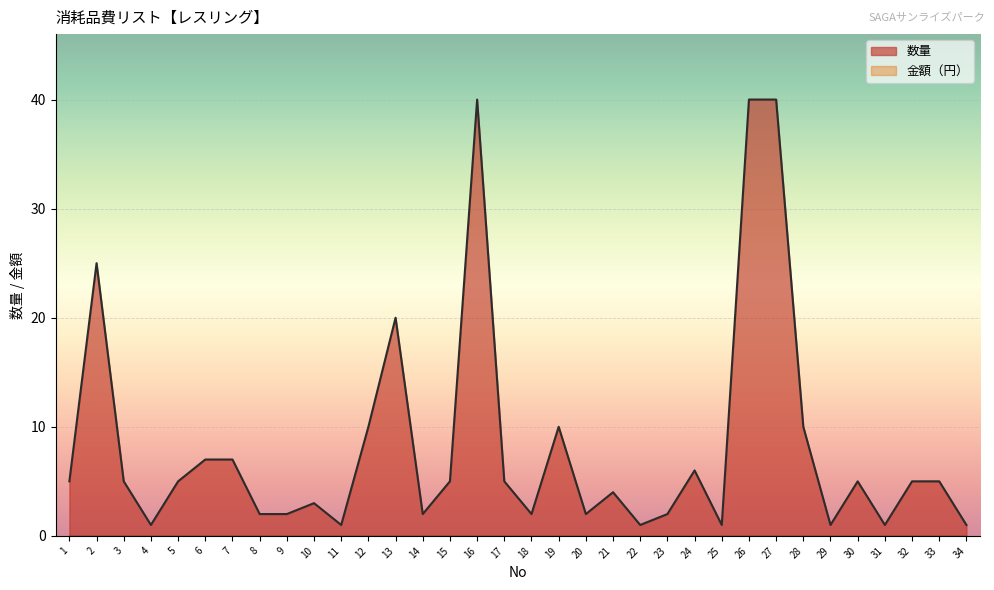

How many values are below 5?

15